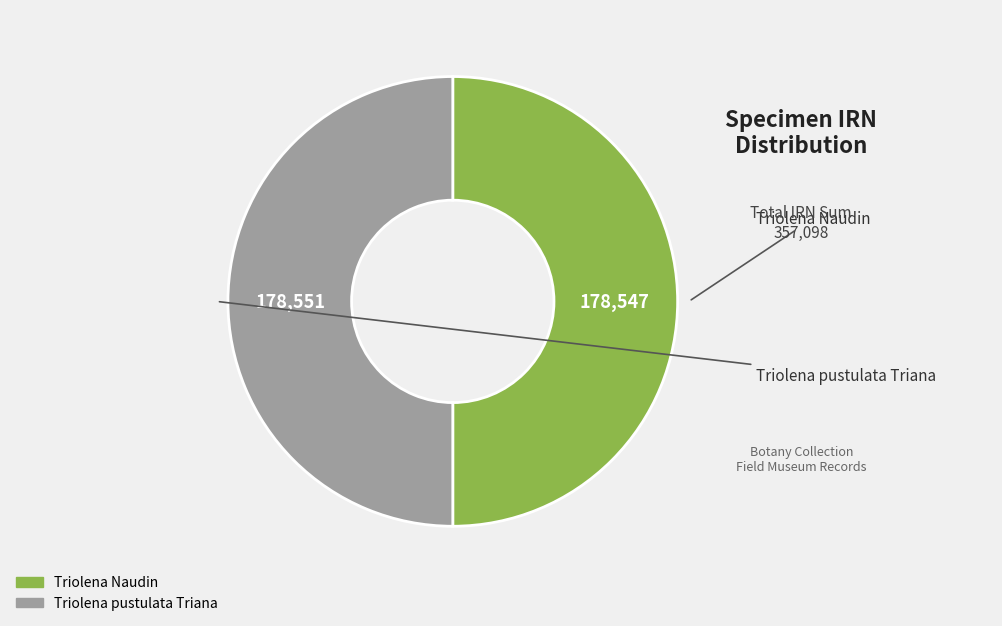

Approximately how many times larger is the value at Triolena pustulata Triana compared to Triolena Naudin?

1.0